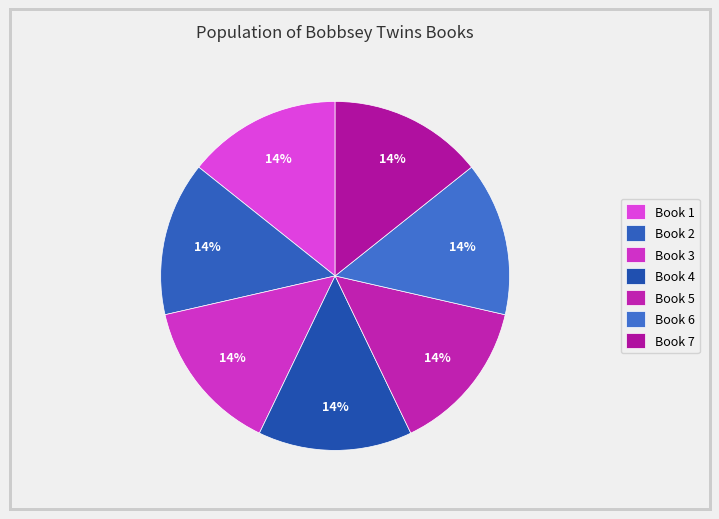

Rank the categories by value from highest to lowest.

7, 5, 3, 4, 6, 1, 2